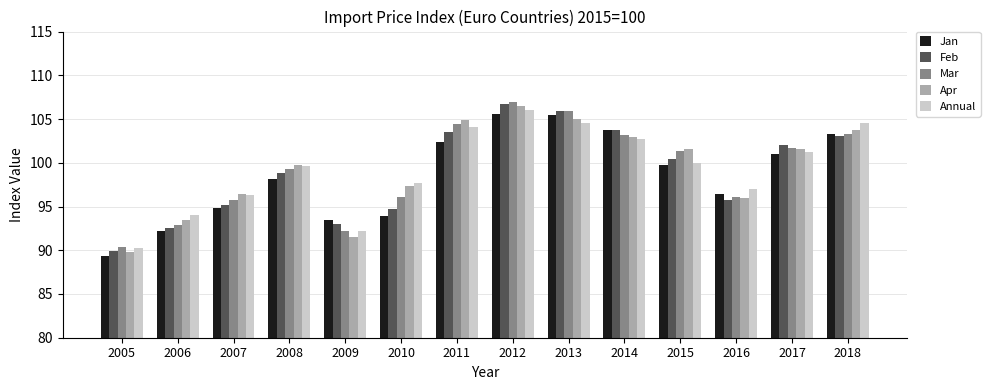

Where does the Apr series first go above 101?

2011